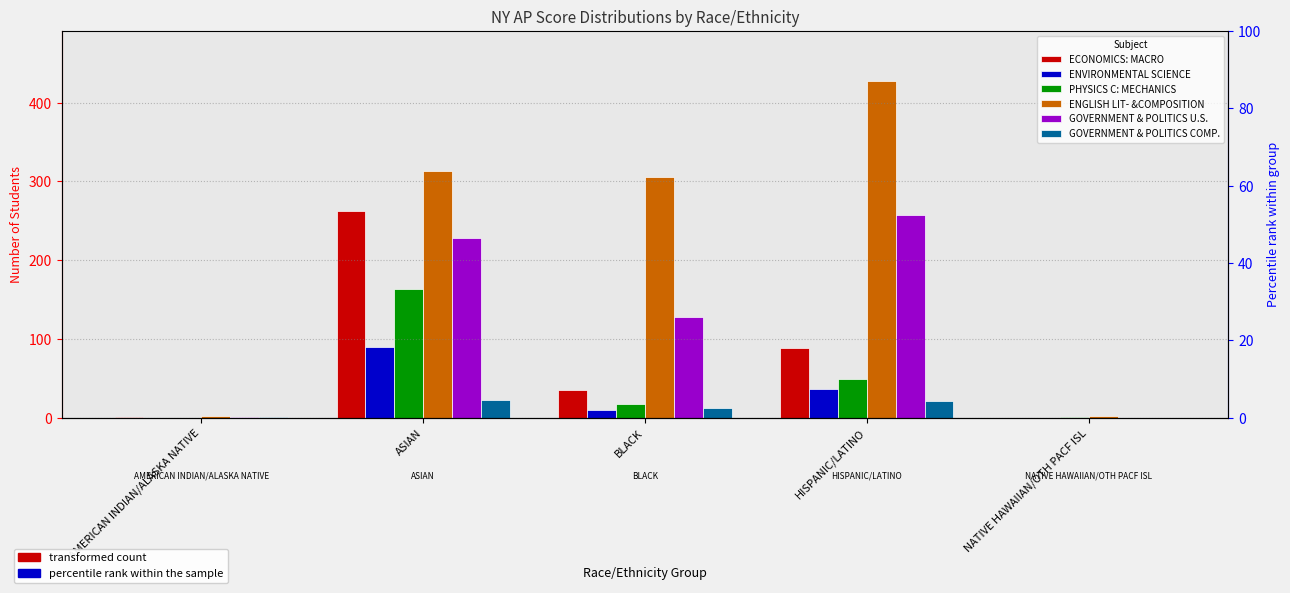

What is the average value of the ENVIRONMENTAL SCIENCE series?

27